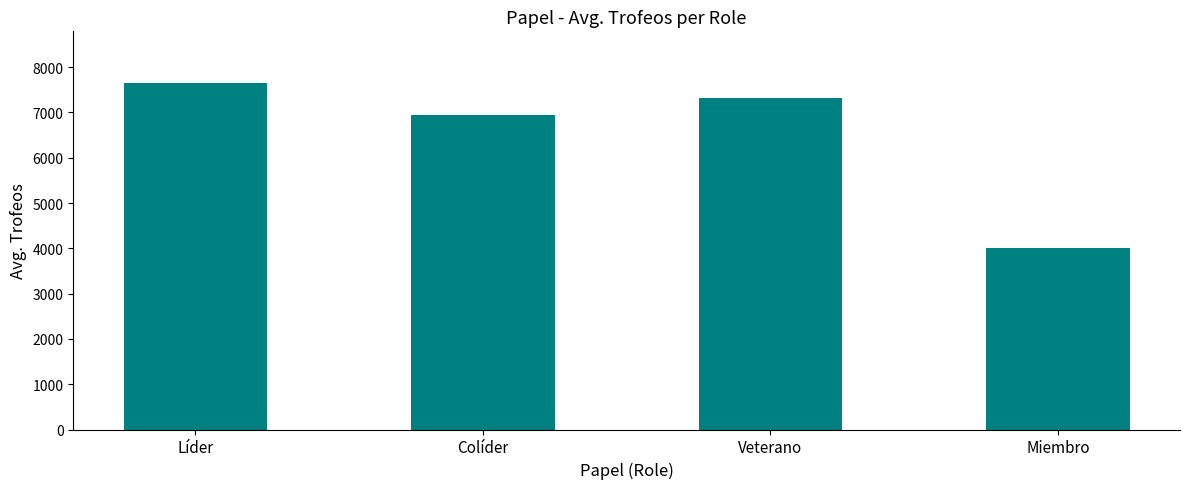

What is the difference between the maximum and minimum values?

3627.7